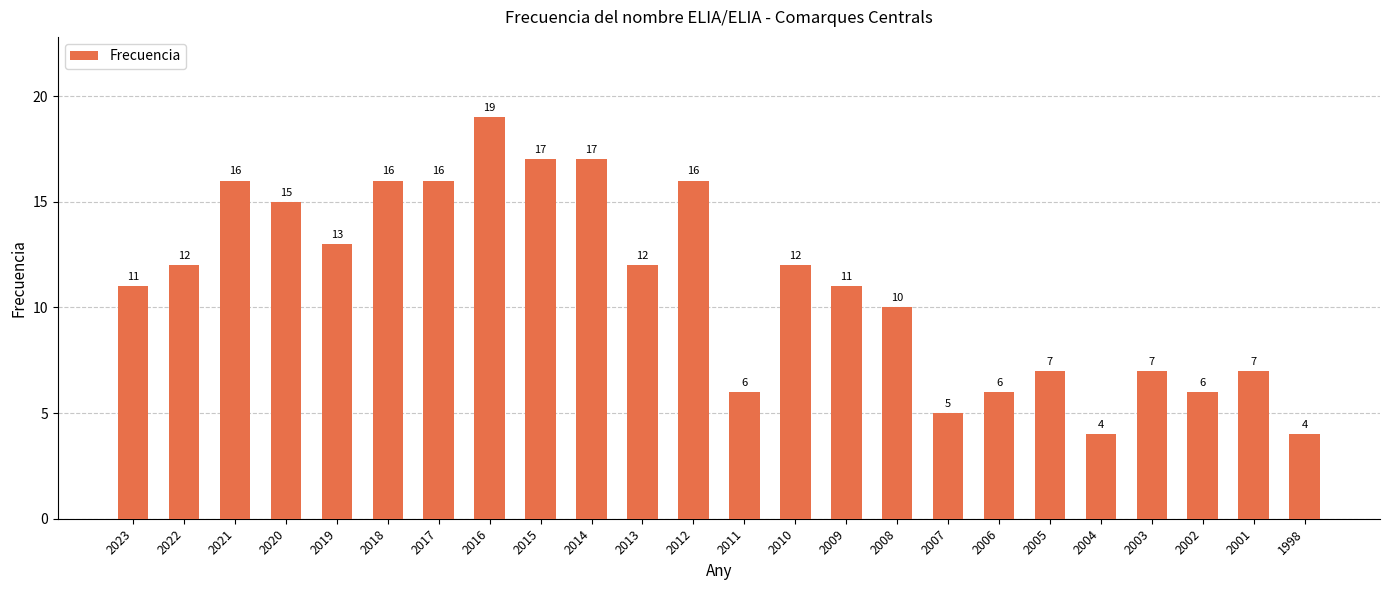

What is the change in value from 2020 to 2002?

-9